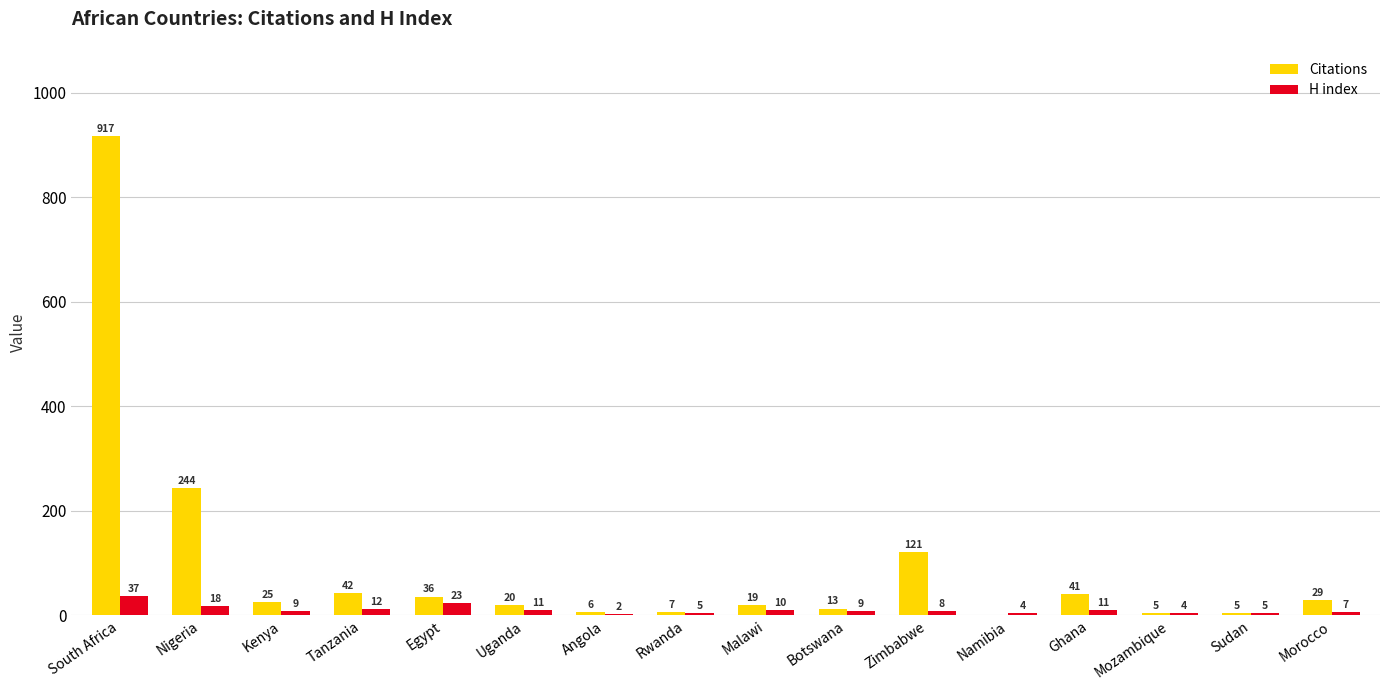

Which series changed the most between Kenya and Angola?

Citations